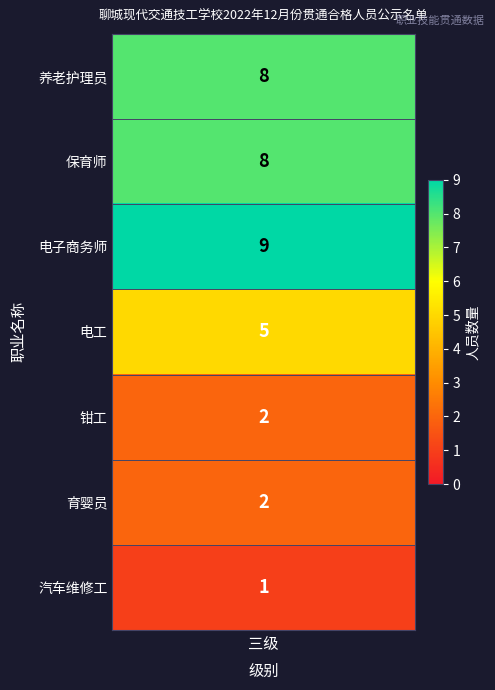

What is the minimum value shown in the chart?

1